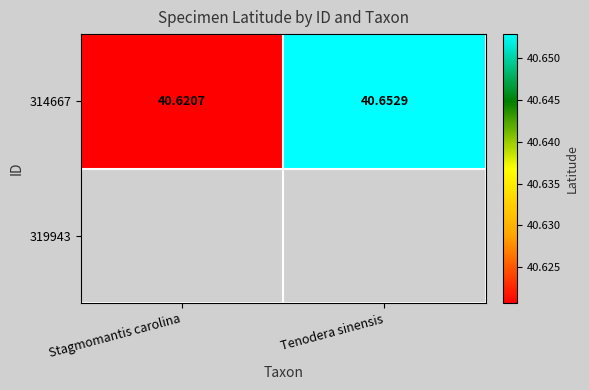

Approximately how many times larger is the value at Tenodera sinensis compared to Stagmomantis carolina?

1.0